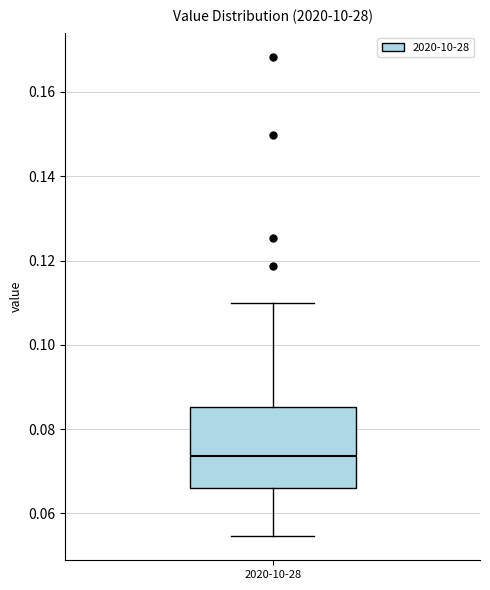

Transcribe this box plot: give where the median line is, the range the box spans, and where the two whiskers end, as read against the y-axis. The values are not printed on the chart, so give them approximately, as read against the axis.

median 0.074, box 0.066 to 0.086, whiskers 0.054 to 0.110